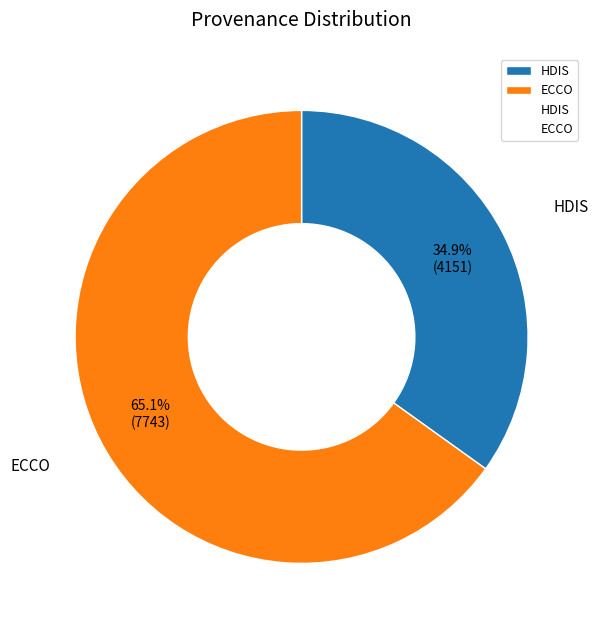

Rank the categories by value from highest to lowest.

ECCO, HDIS